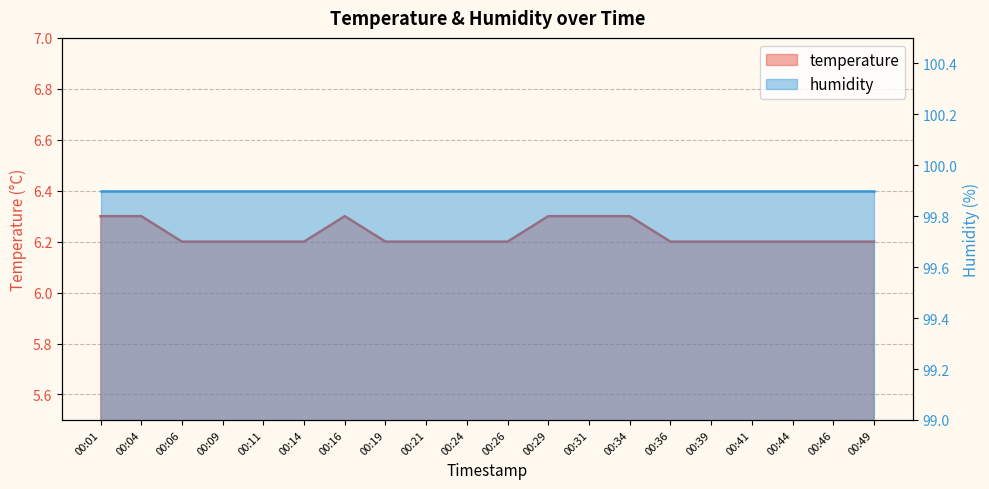

What is the difference between the values at 00:31 and 00:36?

0.1